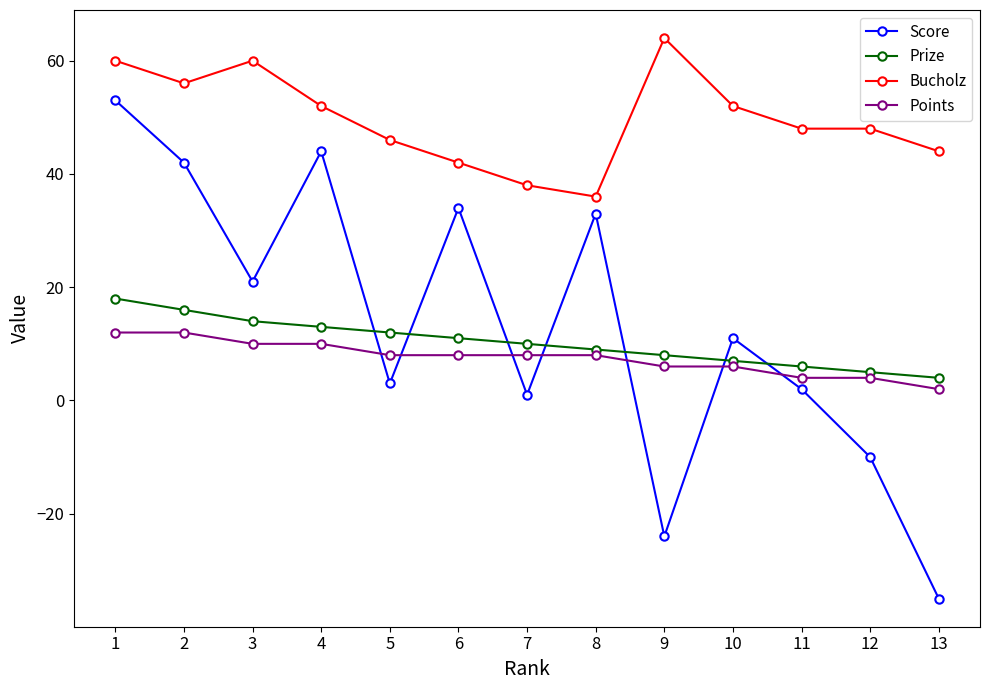

Reading left to right, list all the values displayed in this chart.

Score: 1=53	2=42	3=21	4=44	5=3	6=34	7=1	8=33	9=-24	10=11	11=2	12=-10	13=-35
Prize: 1=18	2=16	3=14	4=13	5=12	6=11	7=10	8=9	9=8	10=7	11=6	12=5	13=4
Bucholz: 1=60	2=56	3=60	4=52	5=46	6=42	7=38	8=36	9=64	10=52	11=48	12=48	13=44
Points: 1=12	2=12	3=10	4=10	5=8	6=8	7=8	8=8	9=6	10=6	11=4	12=4	13=2